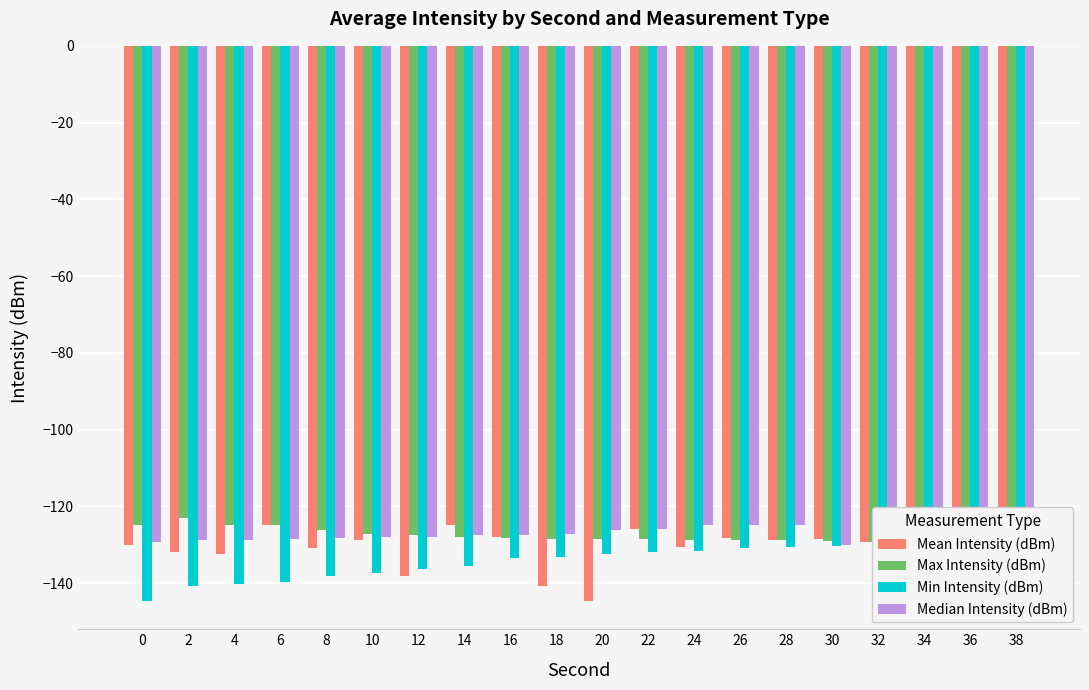

Which series has the widest spread of values?

Mean Intensity (dBm)